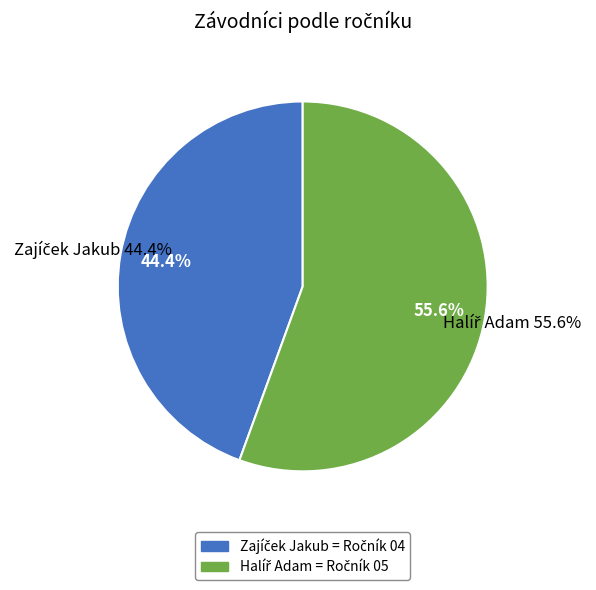

How many slices are in this pie chart?

2